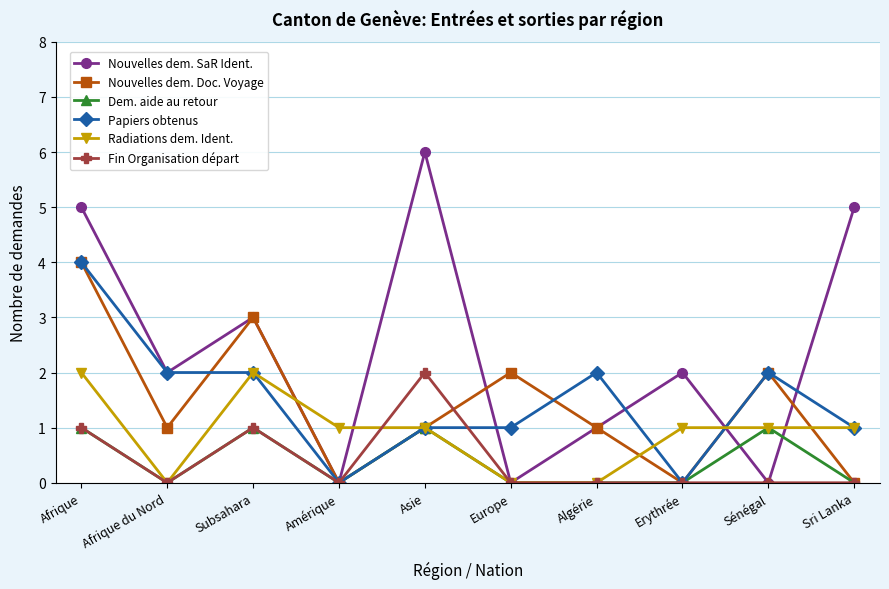

Which category has the highest value in the Nouvelles dem. SaR Ident. series?

Asie